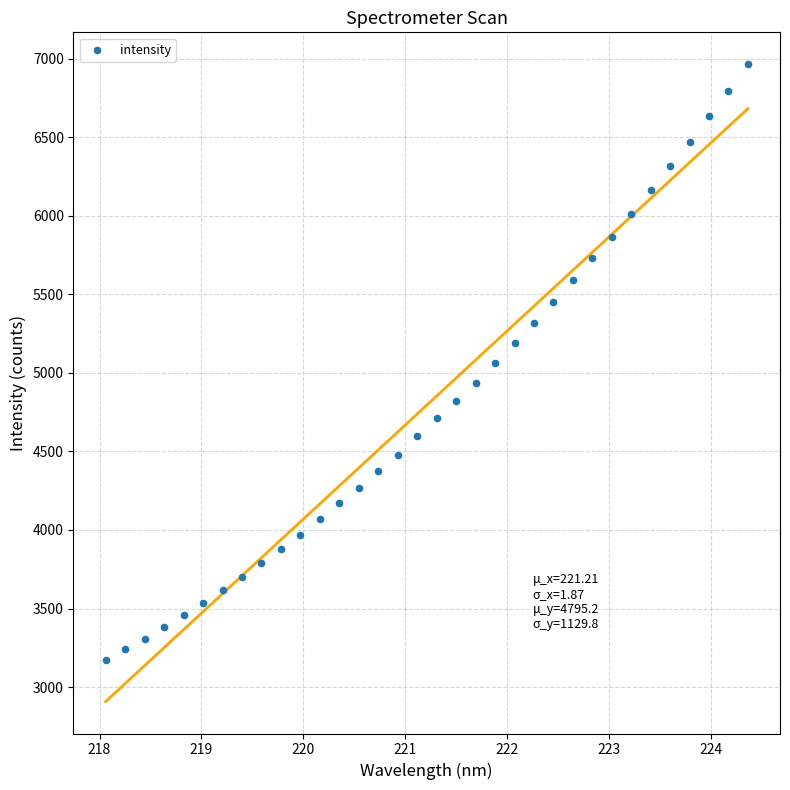

What is the range of Y values (max minus min)?

3791.8